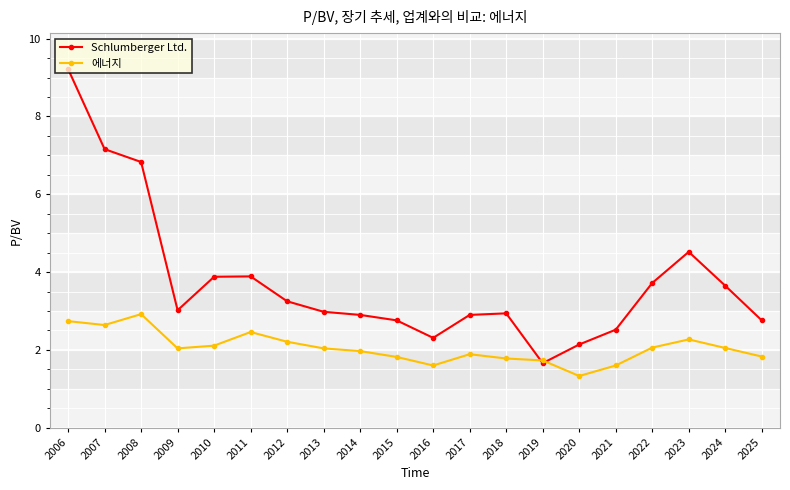

In 에너지, how many points are lower than both neighbors (excluding endpoints)?

4